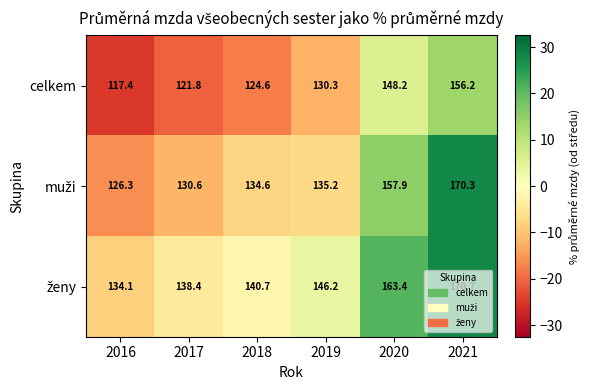

Which label corresponds to the largest value in the chart?

2021